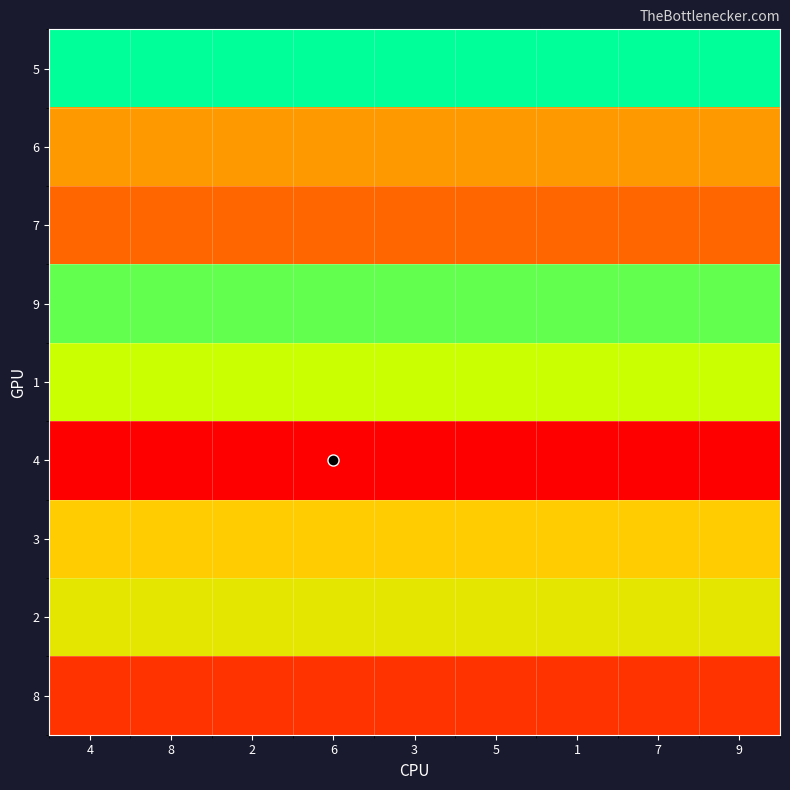

Reading left to right, extract all data points from this chart.

5: 4=9	8=9	2=9	6=9	3=9	5=9	1=9	7=9	9=9
6: 4=4	8=4	2=4	6=4	3=4	5=4	1=4	7=4	9=4
7: 4=3	8=3	2=3	6=3	3=3	5=3	1=3	7=3	9=3
9: 4=8	8=8	2=8	6=8	3=8	5=8	1=8	7=8	9=8
1: 4=7	8=7	2=7	6=7	3=7	5=7	1=7	7=7	9=7
4: 4=1	8=1	2=1	6=1	3=1	5=1	1=1	7=1	9=1
3: 4=5	8=5	2=5	6=5	3=5	5=5	1=5	7=5	9=5
2: 4=6	8=6	2=6	6=6	3=6	5=6	1=6	7=6	9=6
8: 4=2	8=2	2=2	6=2	3=2	5=2	1=2	7=2	9=2